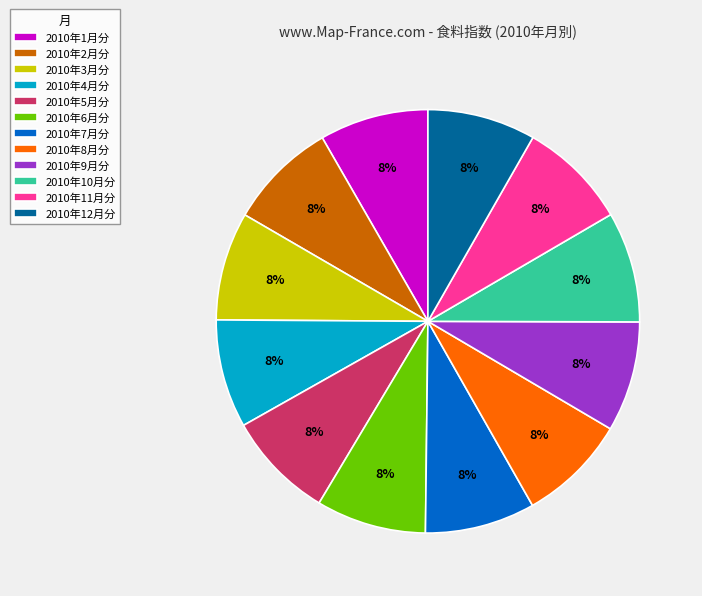

Approximately how many times larger is the value at 2010年11月分 compared to 2010年12月分?

1.0